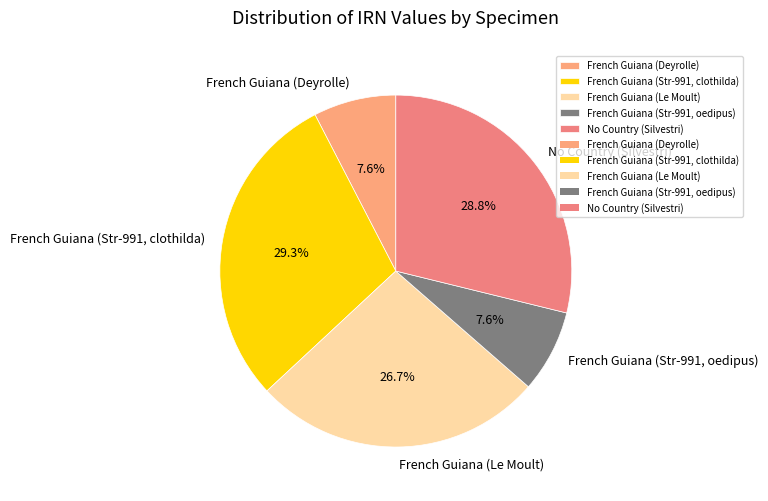

What portion of the pie excludes French Guiana (Le Moult)?

73.3%